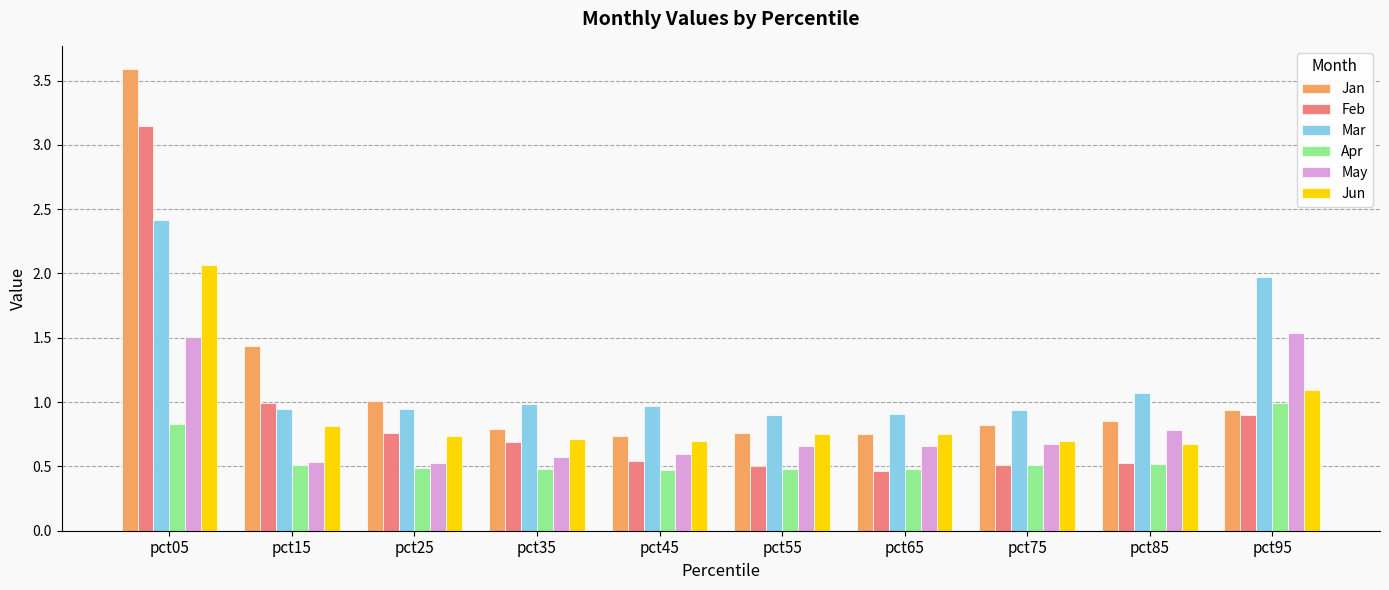

What is the difference between the maximum and minimum values in the Jan series?

2.9